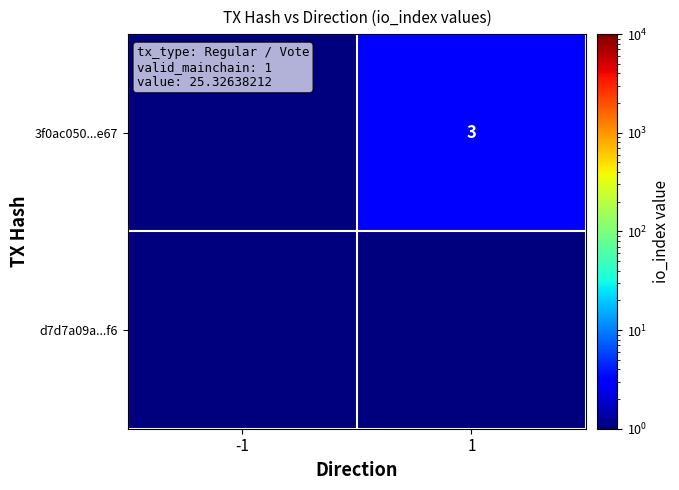

The d7d7a09a...f6 series shows 0.2 at 1. True or false?

False